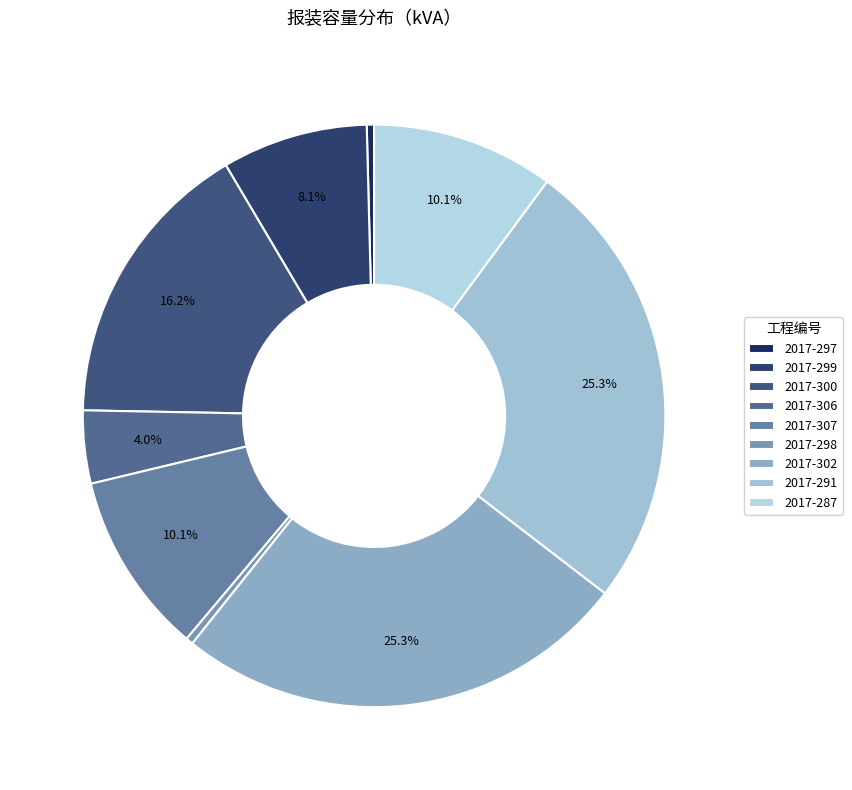

True or false: 2017-300 accounts for 16% of the total.

True